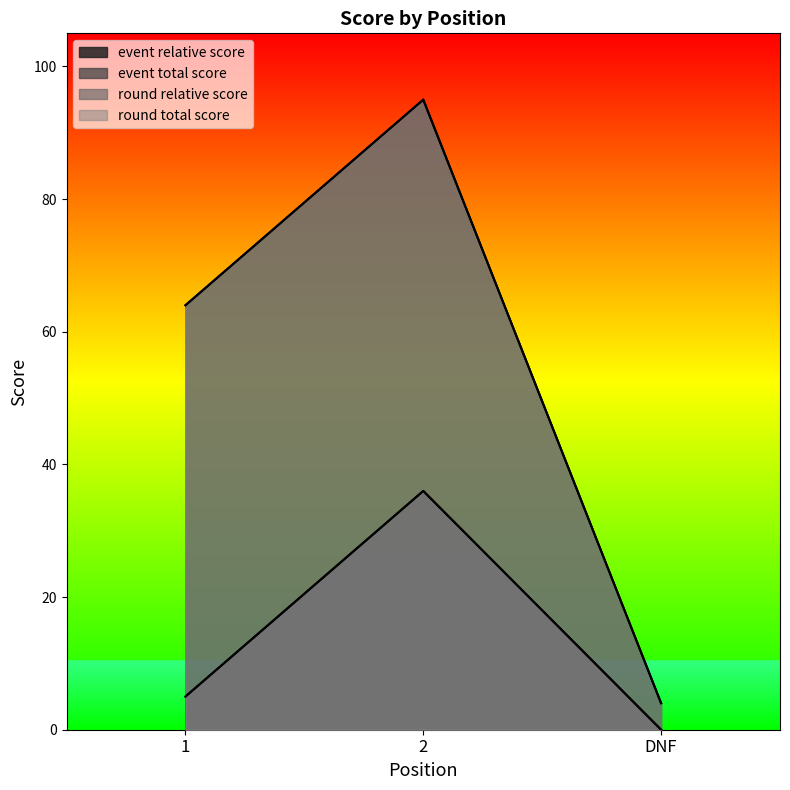

The value of event_relative_score at 2 is 36. True or false?

True